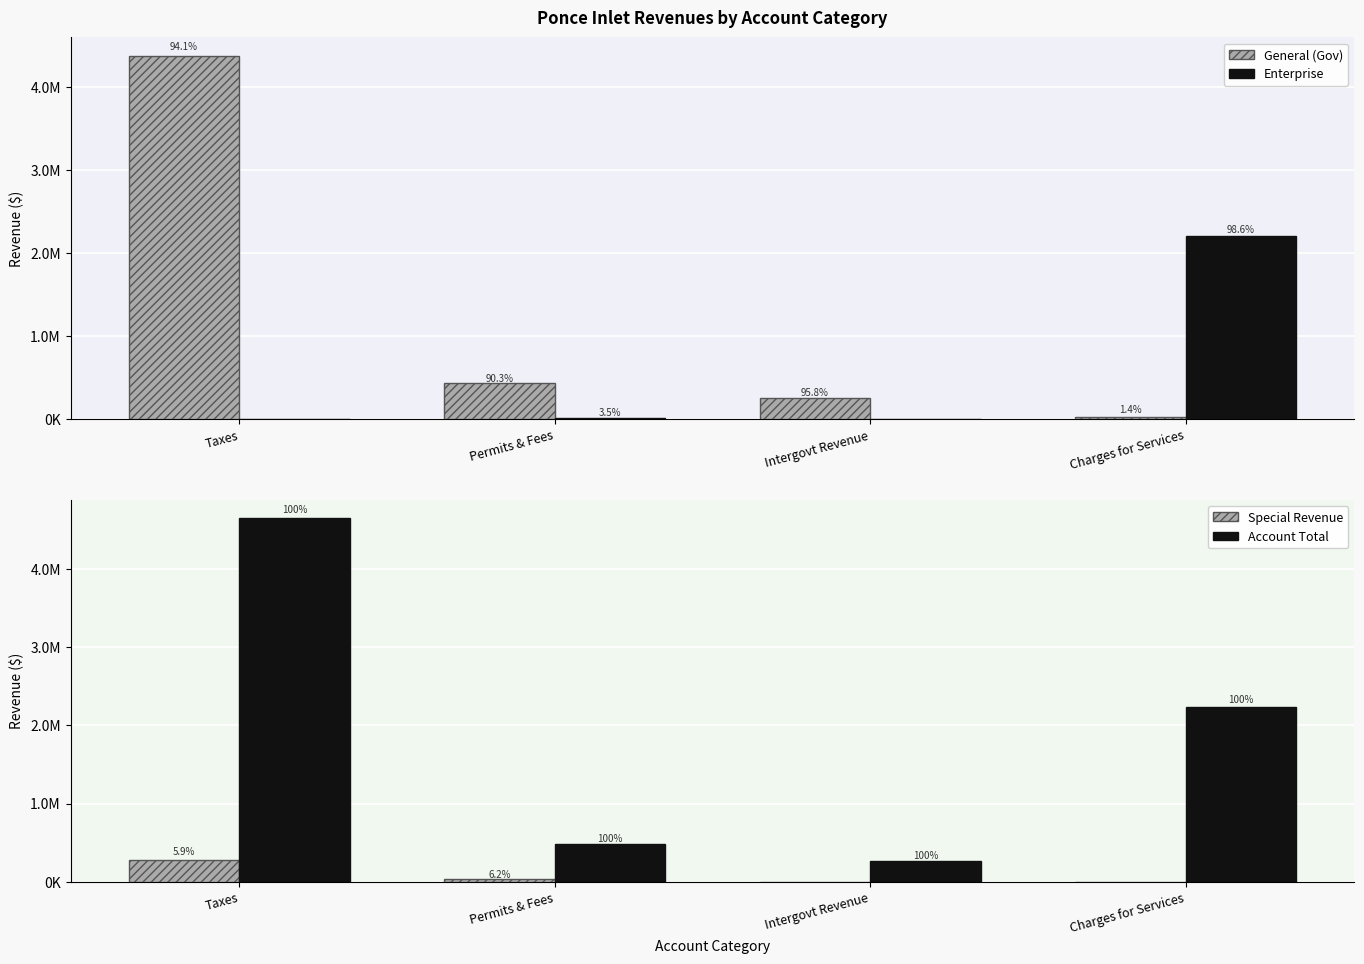

Which series has the largest range (max minus min)?

Account Total